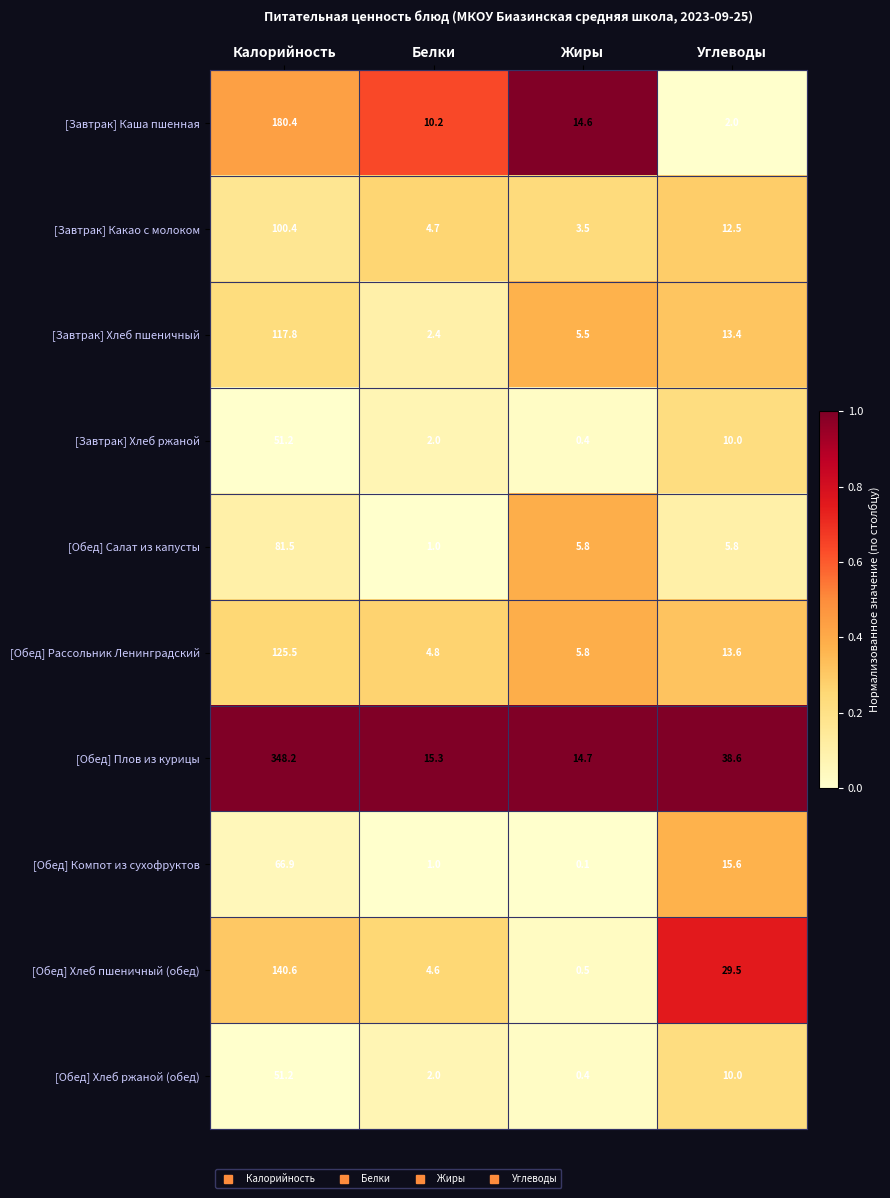

Which series has the largest range (max minus min)?

[Обед] Плов из курицы